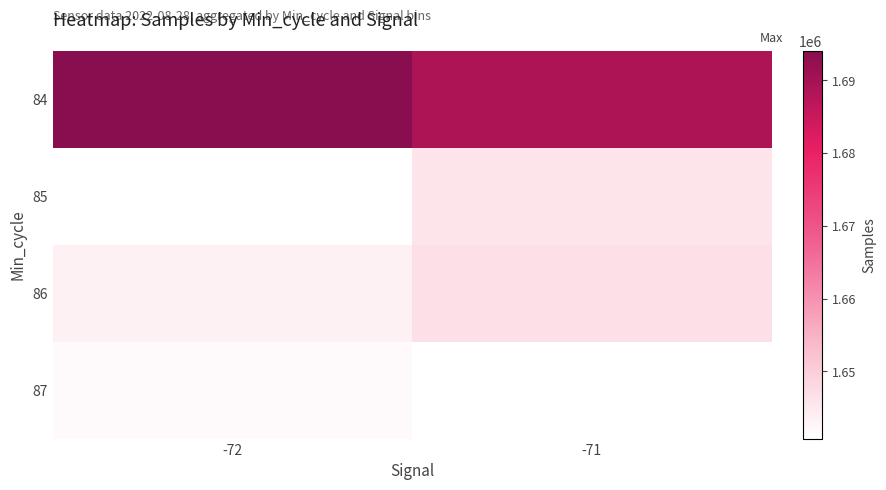

At how many categories does at least one series exceed 1643149?

2